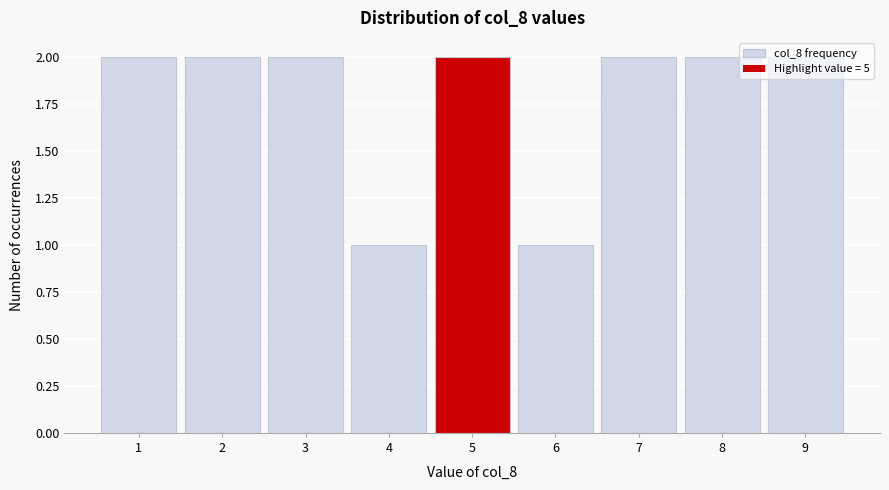

What is the value of the 9th bar from the left?

2